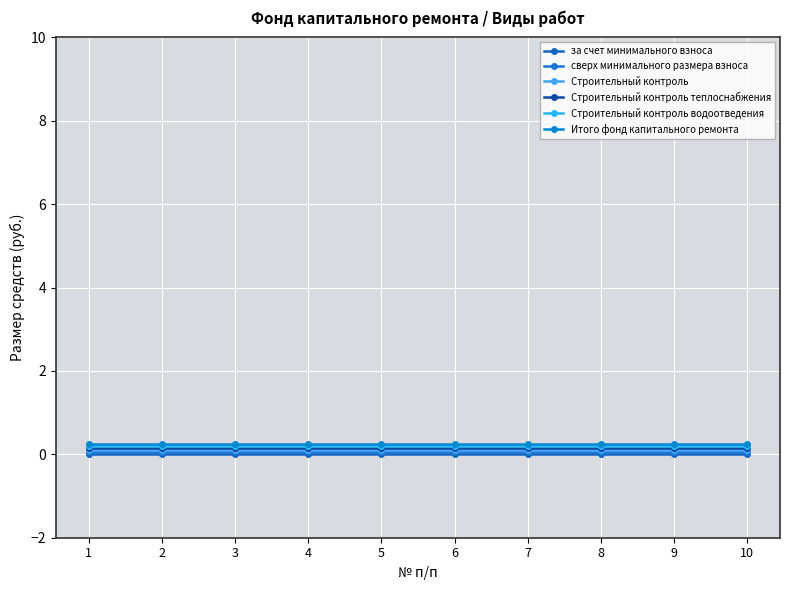

Which series changed the most between 9 and 10?

за счет минимального взноса